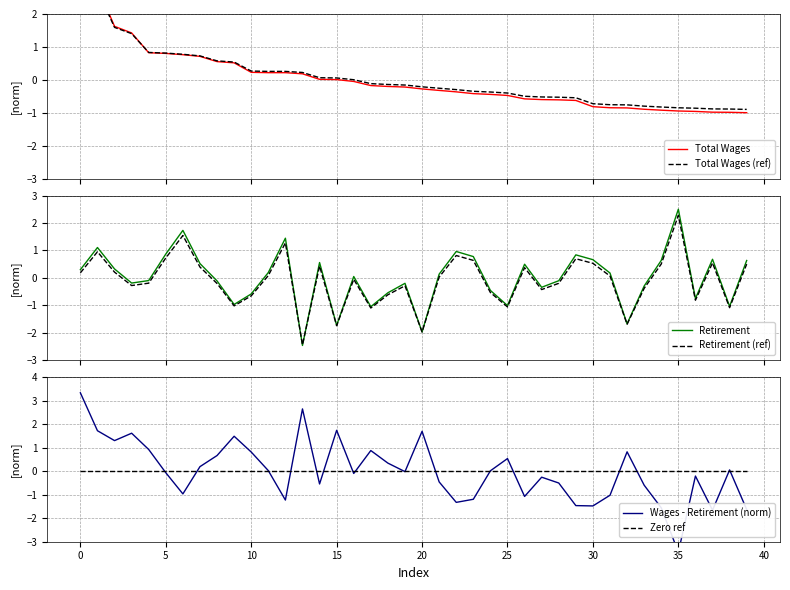

Is this an area chart (filled region under the line)?

No